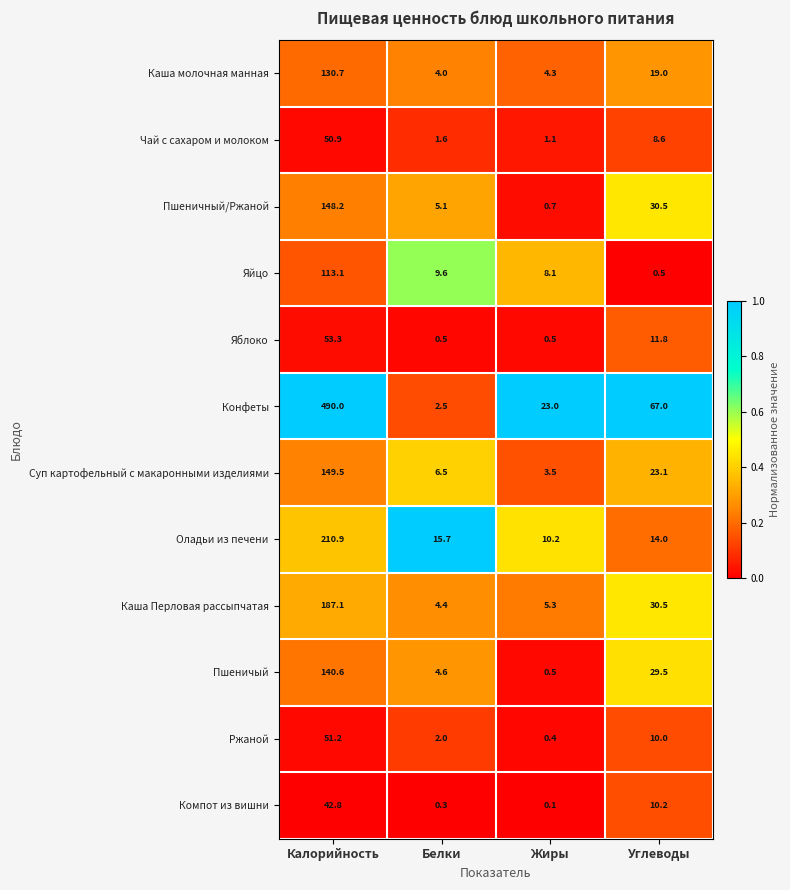

What is the total value across all series at Белки?

56.8